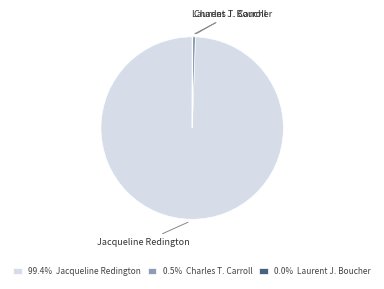

Between Charles T. Carroll and Jacqueline Redington, which is larger?

Jacqueline Redington